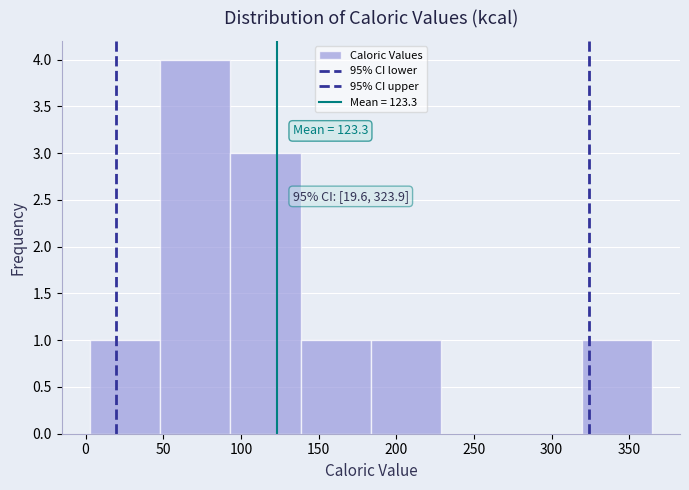

Which range on the x-axis has the tallest bar?

50 to 95